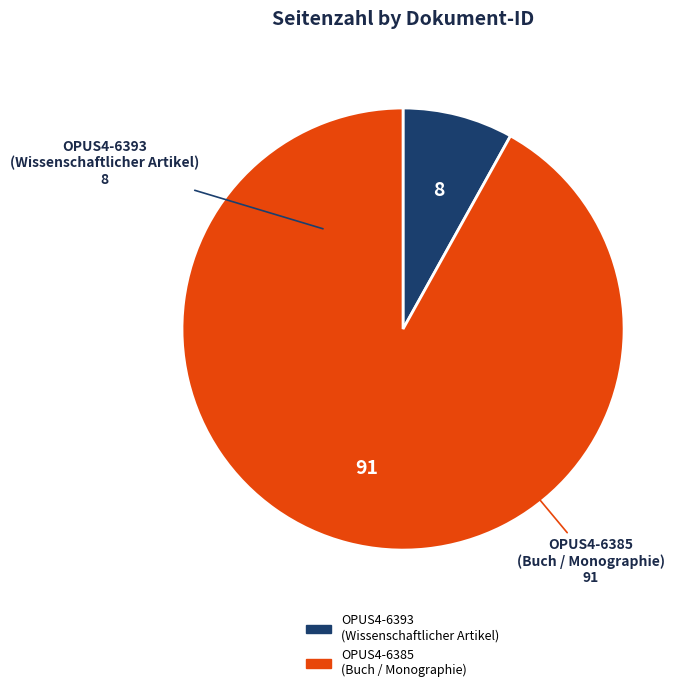

Count the number of slices in the pie.

2